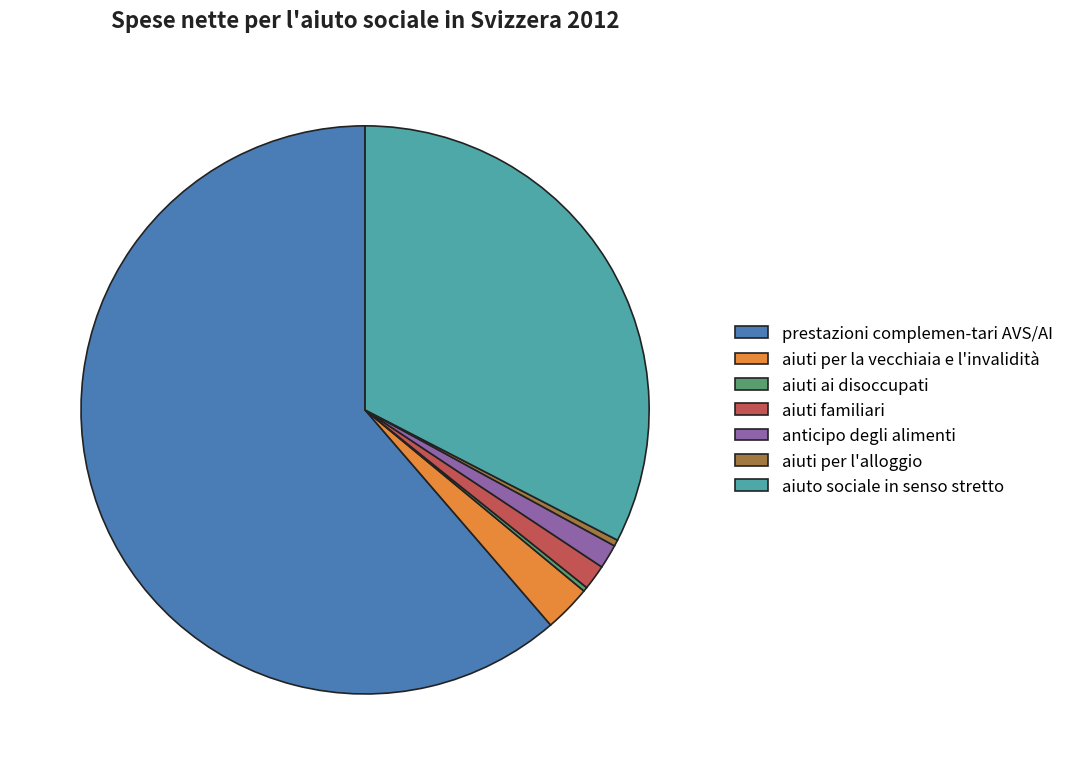

The anticipo degli alimenti slice represents 1% of the pie. True or false?

True